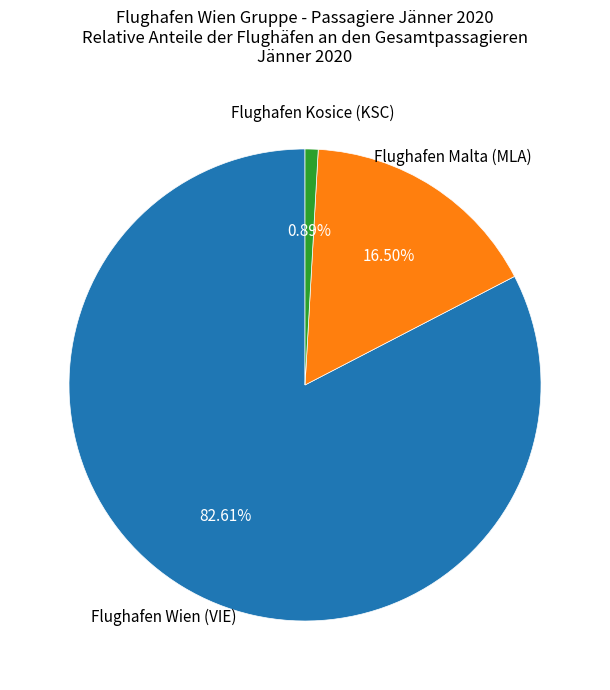

Does any single category account for the majority?

Yes